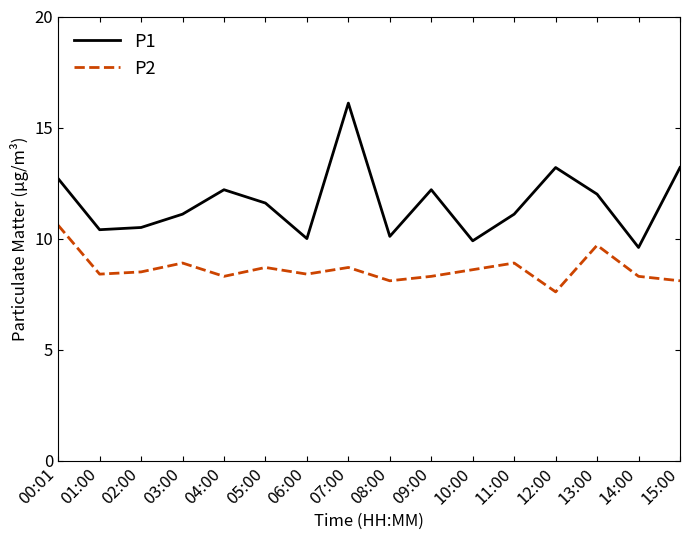

At which category is the sum across all series the highest?

07:00